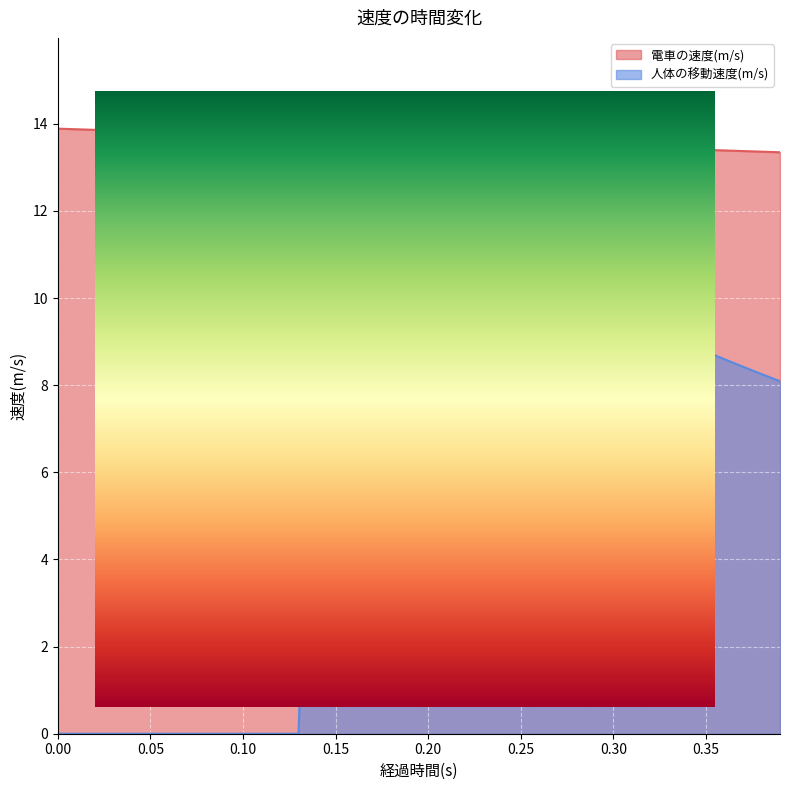

What are all the series names shown in the legend?

電車の速度(m/s), 人体の移動速度(m/s)